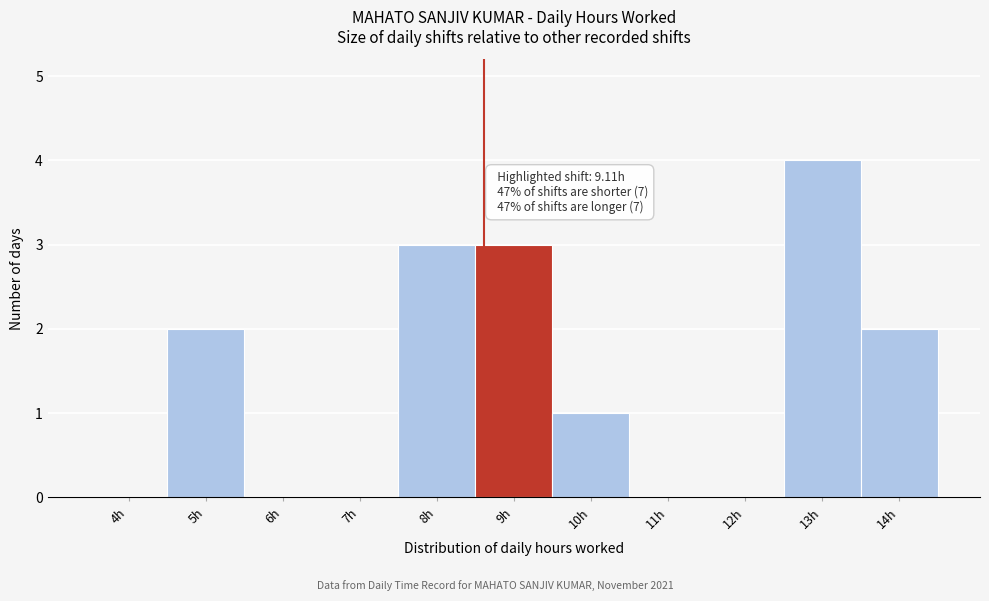

Reading left to right, transcribe all the data shown in this chart.

4h=0	5h=2	6h=0	7h=0	8h=3	9h=3	10h=1	11h=0	12h=0	13h=4	14h=2